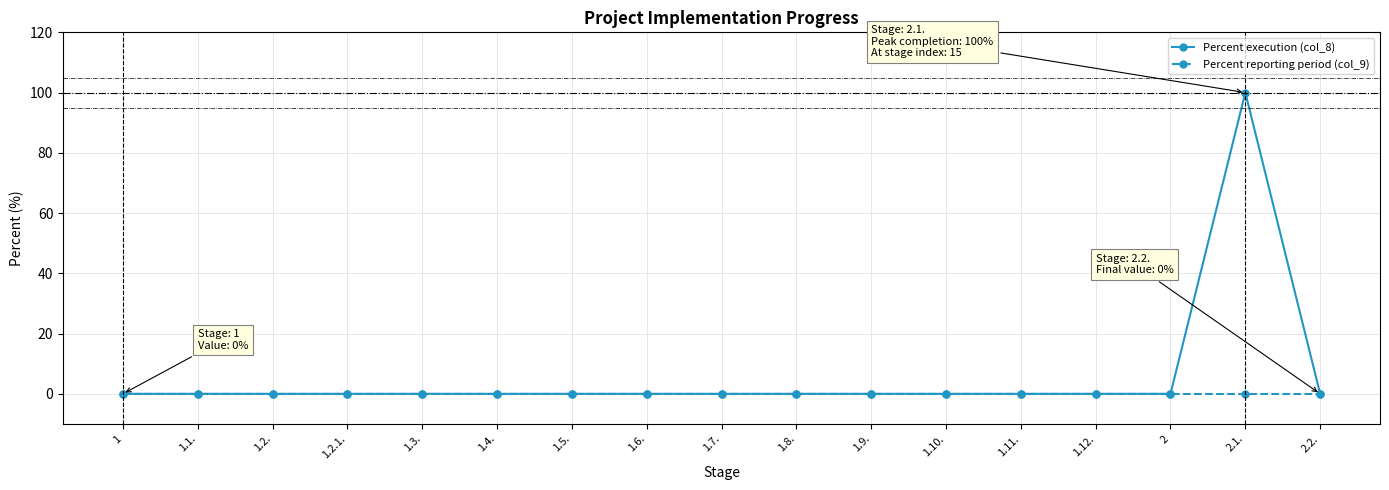

Which label corresponds to the largest value in the chart?

2.1.